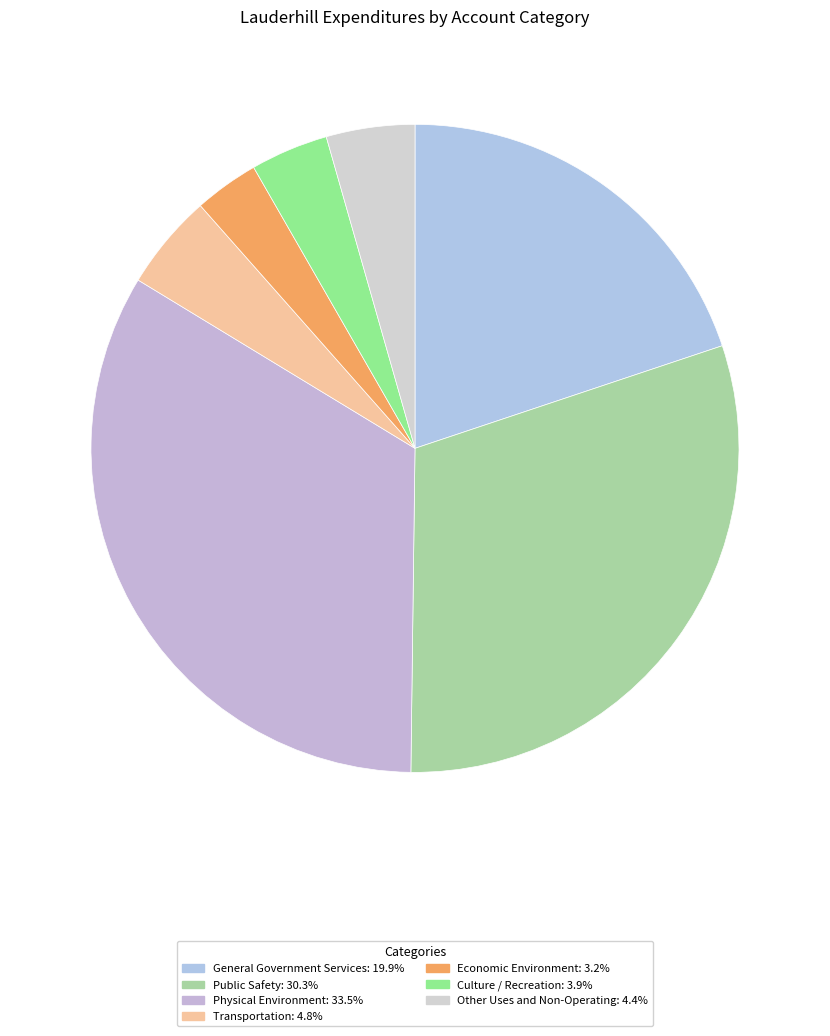

To the nearest percent, what percentage of the pie is General Government Services?

20%